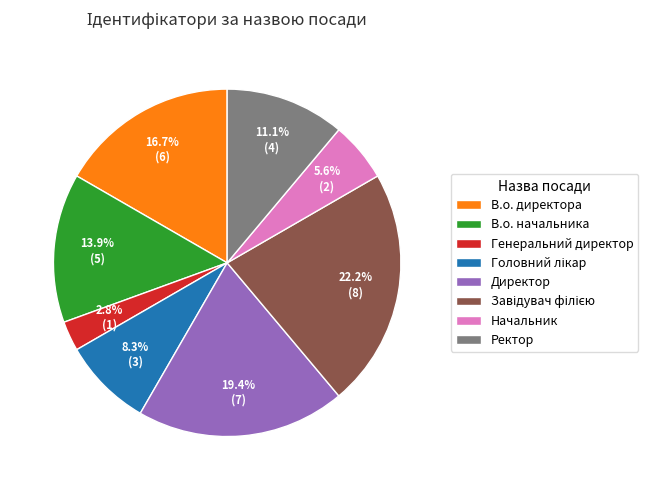

How much of the chart is everything except Директор?

80.6%